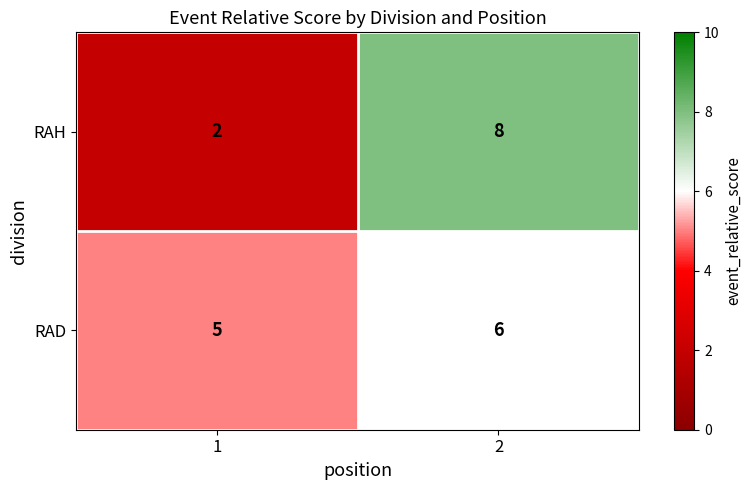

What is the total value across all series at 2?

14